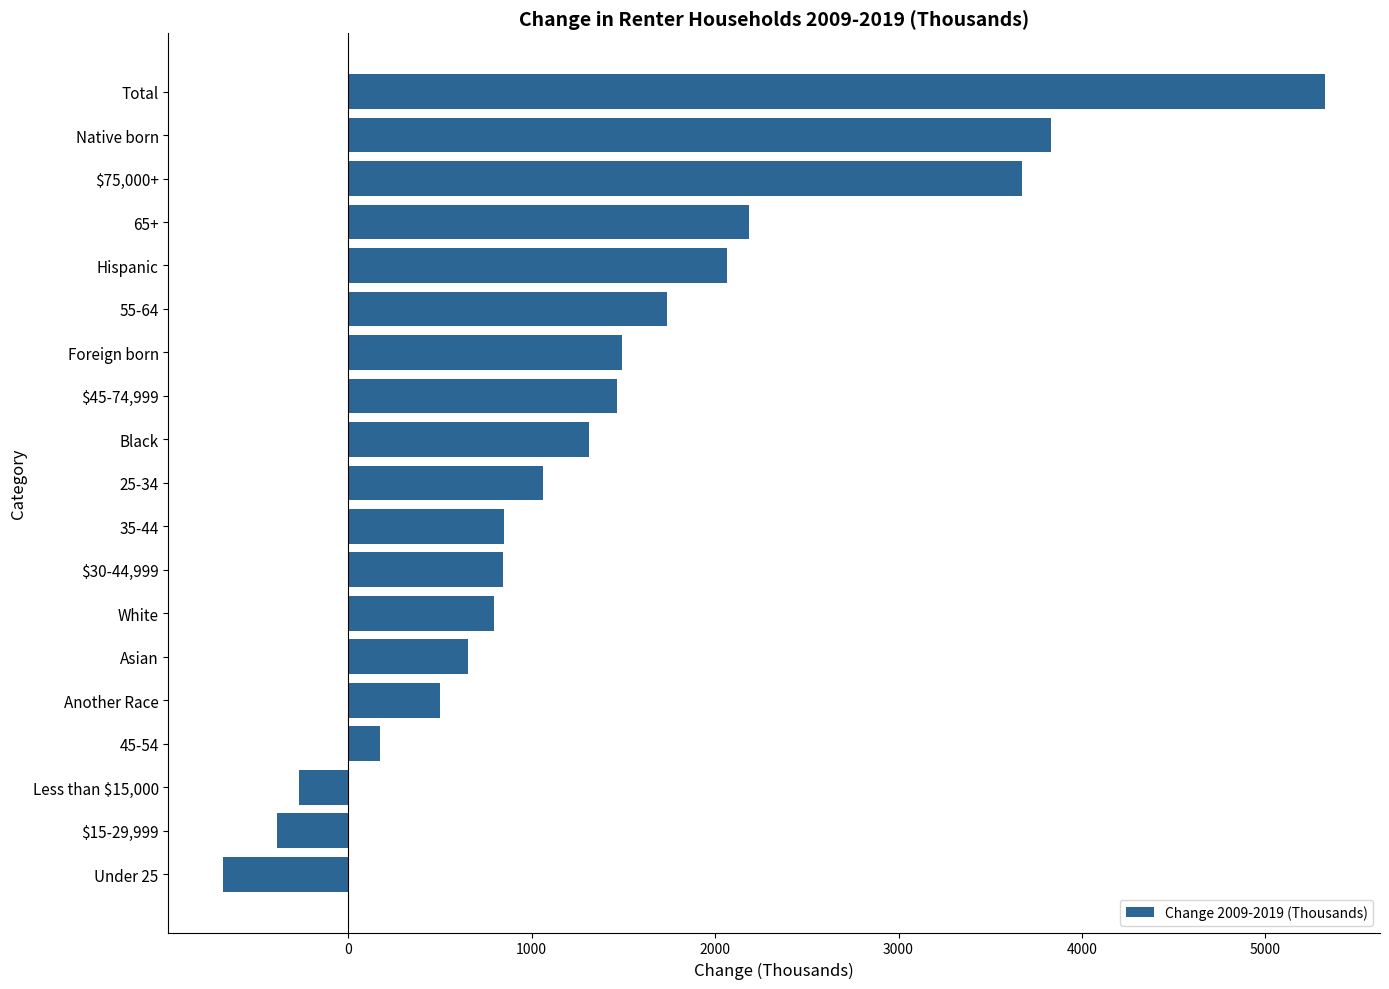

What is the greatest value displayed?

5324.7